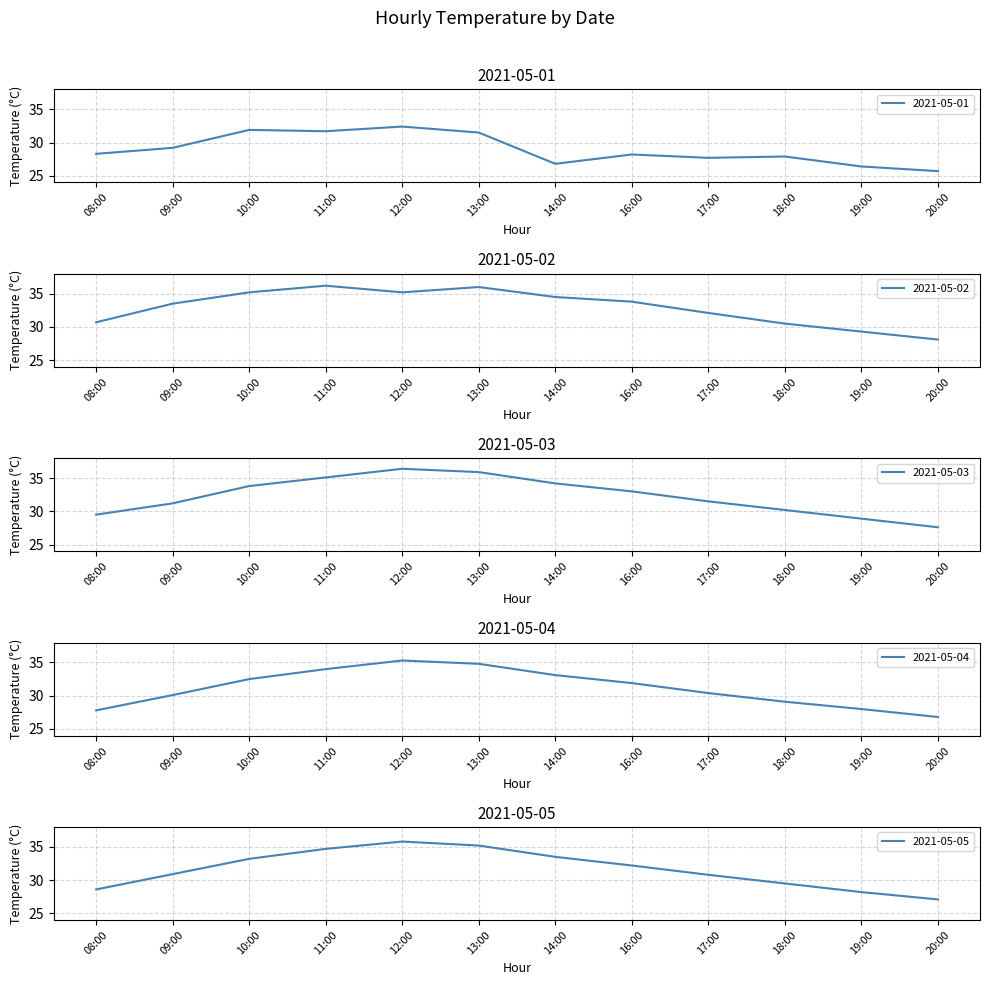

Between 17:00 and 20:00, which series saw the biggest shift?

2021-05-02